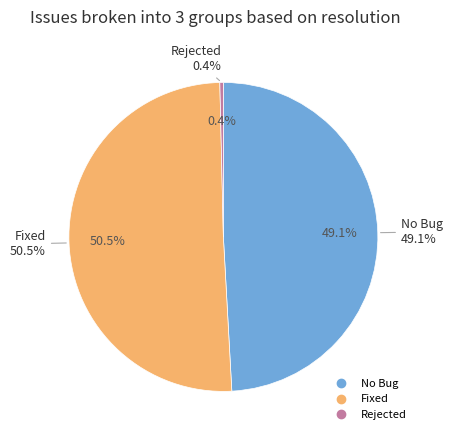

To the nearest percent, what portion does No Bug represent?

49%